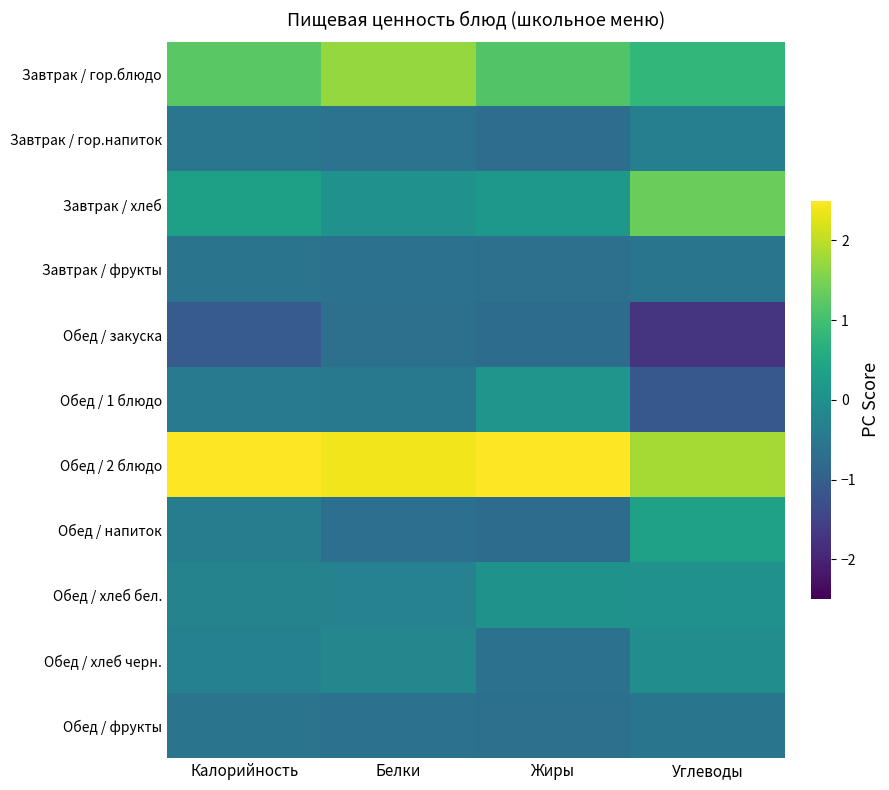

Reading left to right, what are all the values shown in this chart?

Завтрак / гор.блюдо: Калорийность=1.2	Белки=1.7	Жиры=1.1	Углеводы=0.8
Завтрак / гор.напиток: Калорийность=-0.5	Белки=-0.6	Жиры=-0.7	Углеводы=-0.3
Завтрак / хлеб: Калорийность=0.3	Белки=0.0	Жиры=0.2	Углеводы=1.4
Завтрак / фрукты: Калорийность=-0.6	Белки=-0.6	Жиры=-0.6	Углеводы=-0.6
Обед / закуска: Калорийность=-1.1	Белки=-0.7	Жиры=-0.7	Углеводы=-1.7
Обед / 1 блюдо: Калорийность=-0.4	Белки=-0.5	Жиры=0.1	Углеводы=-1.1
Обед / 2 блюдо: Калорийность=2.6	Белки=2.4	Жиры=2.6	Углеводы=1.8
Обед / напиток: Калорийность=-0.4	Белки=-0.7	Жиры=-0.7	Углеводы=0.4
Обед / хлеб бел.: Калорийность=-0.3	Белки=-0.3	Жиры=0.1	Углеводы=0.0
Обед / хлеб черн.: Калорийность=-0.3	Белки=-0.2	Жиры=-0.6	Углеводы=-0.1
Обед / фрукты: Калорийность=-0.6	Белки=-0.6	Жиры=-0.6	Углеводы=-0.6